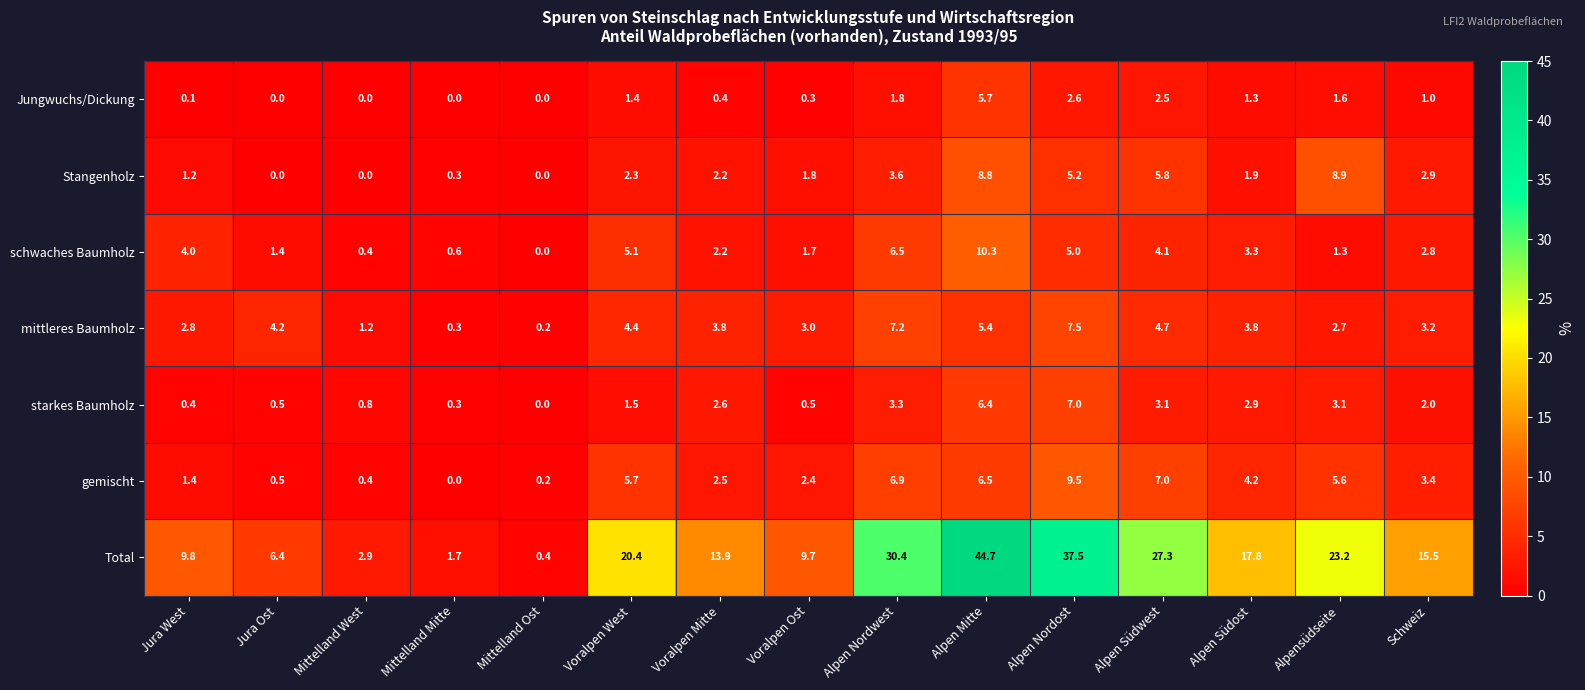

What is the greatest value displayed?

44.7